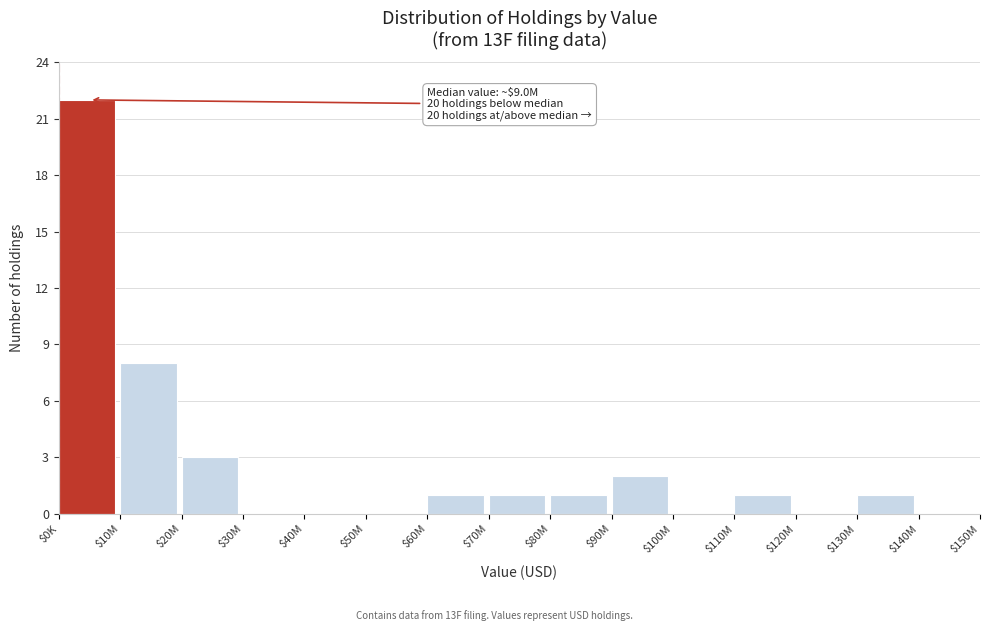

Where is the data nearest to the value 11?

$10M